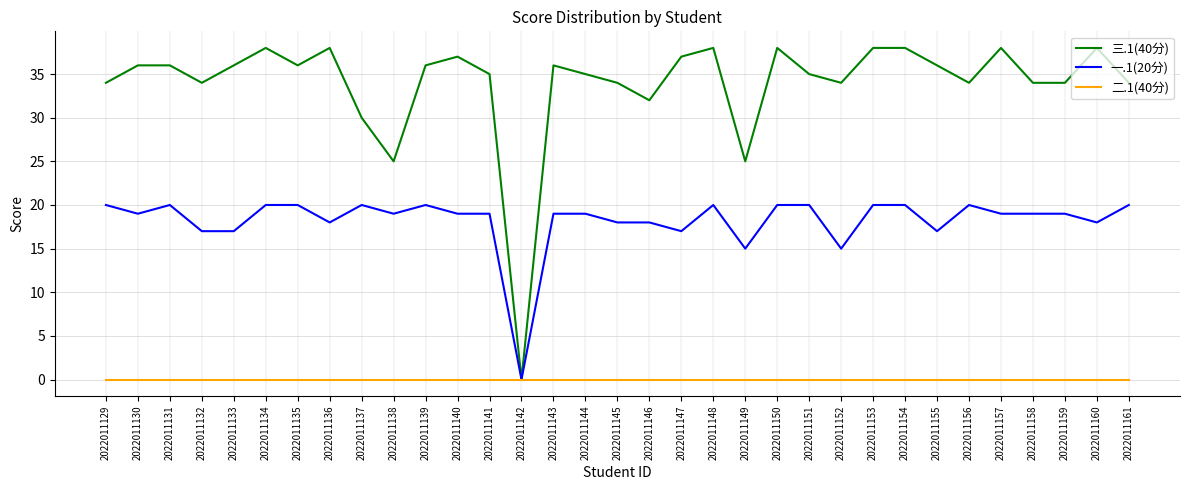

Rank the series by their maximum value, from highest to lowest.

三.1(40分), 一.1(20分), 二.1(40分)